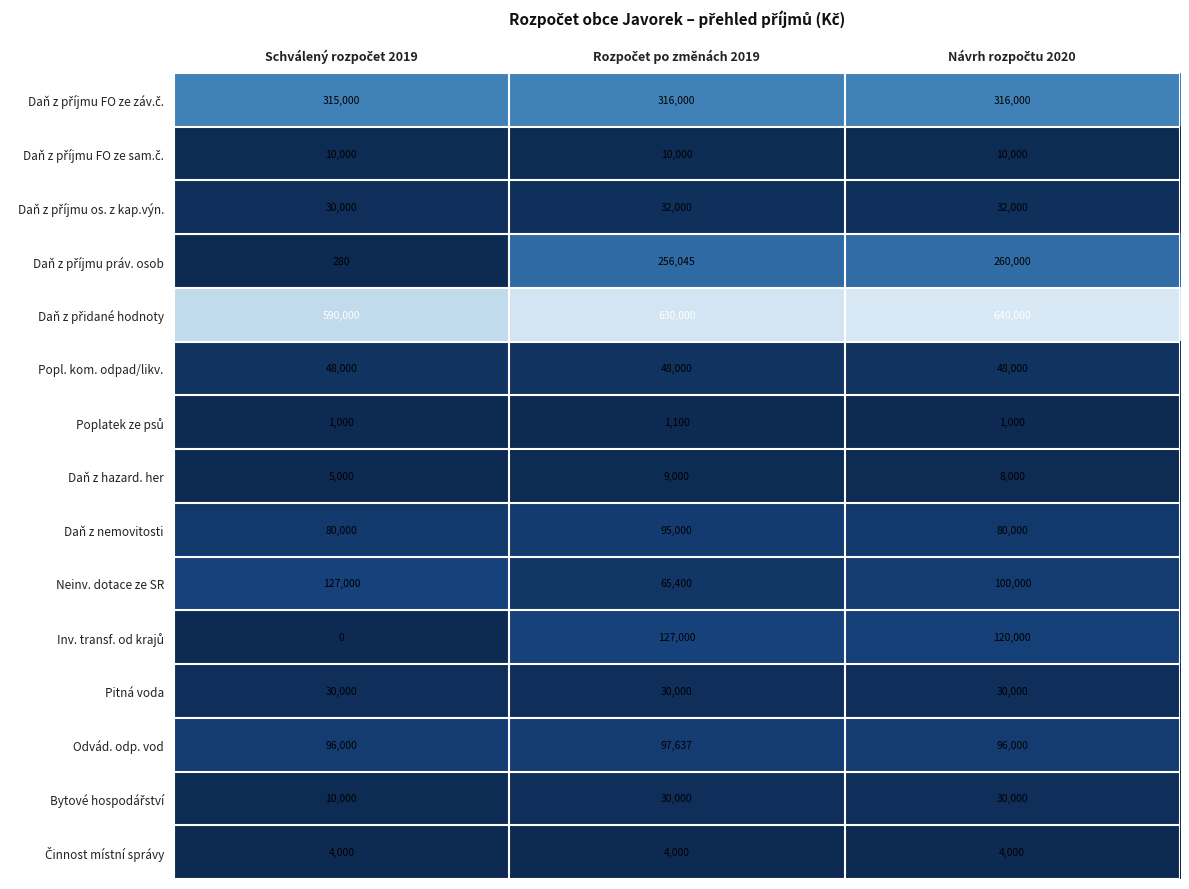

What is the lowest value of the Daň z hazard. her series?

5000